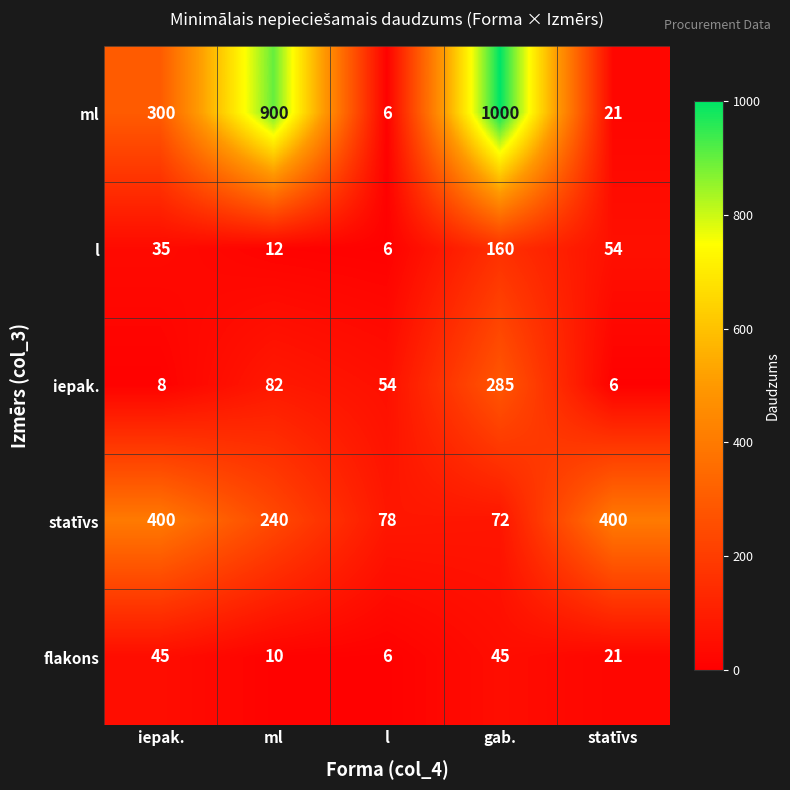

The value of flakons at iepak. is 45. True or false?

True